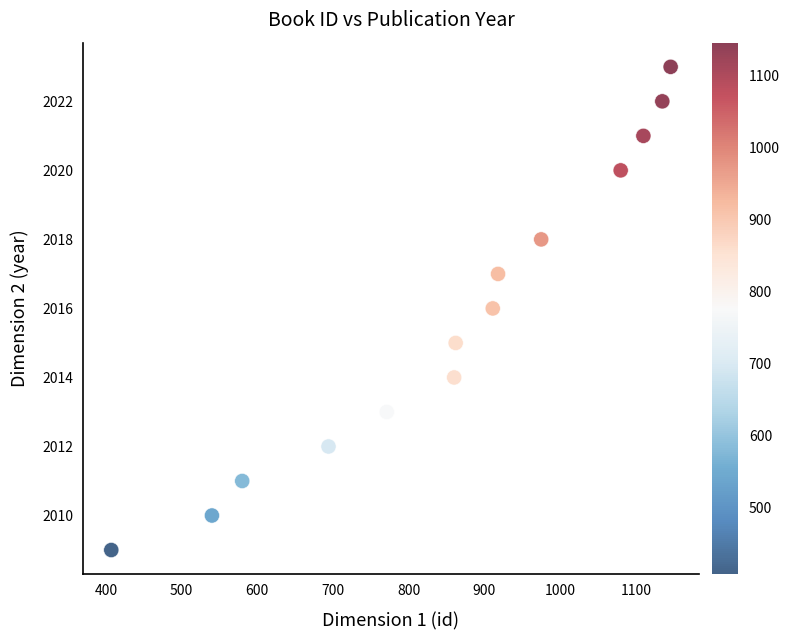

What is the range of Y values (max minus min)?

14